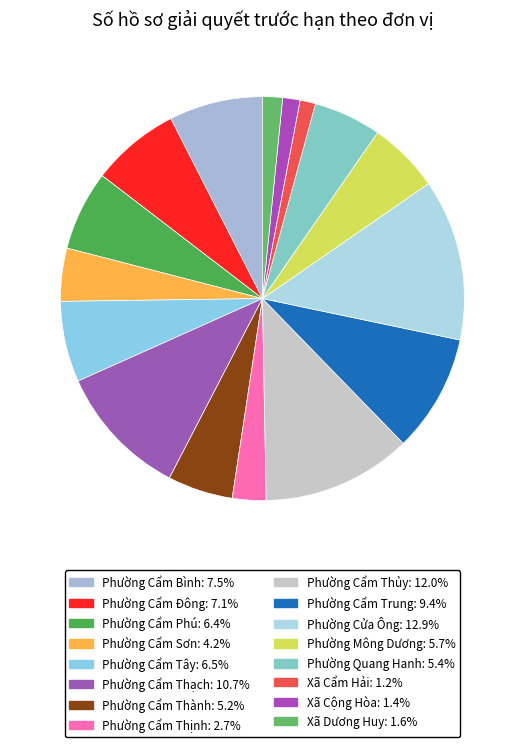

Rank the categories by value from lowest to highest.

Xã Cẩm Hải, Xã Cộng Hòa, Xã Dương Huy, Phường Cẩm Thịnh, Phường Cẩm Sơn, Phường Cẩm Thành, Phường Quang Hanh, Phường Mông Dương, Phường Cẩm Phú, Phường Cẩm Tây, Phường Cẩm Đông, Phường Cẩm Bình, Phường Cẩm Trung, Phường Cẩm Thạch, Phường Cẩm Thủy, Phường Cửa Ông